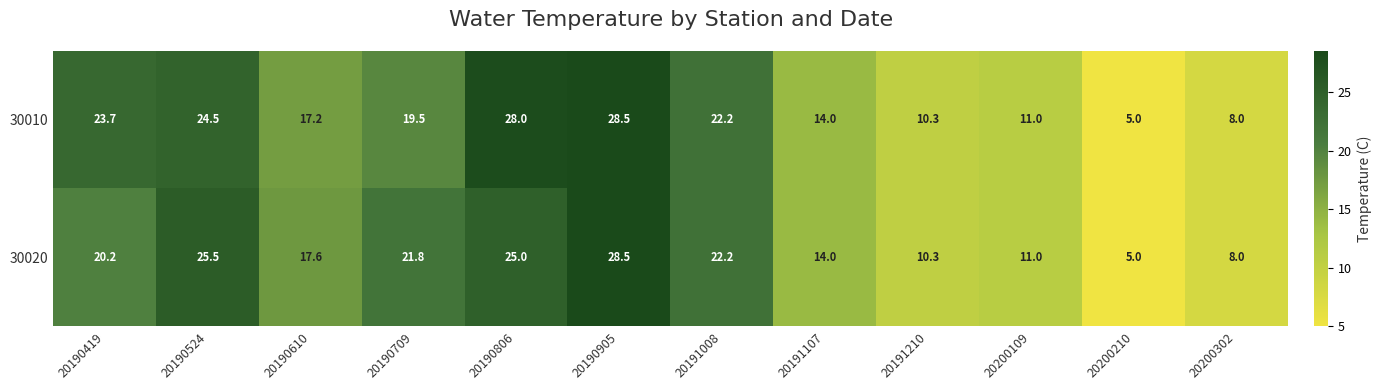

Where is 30010 nearest to the value 16?

20190610